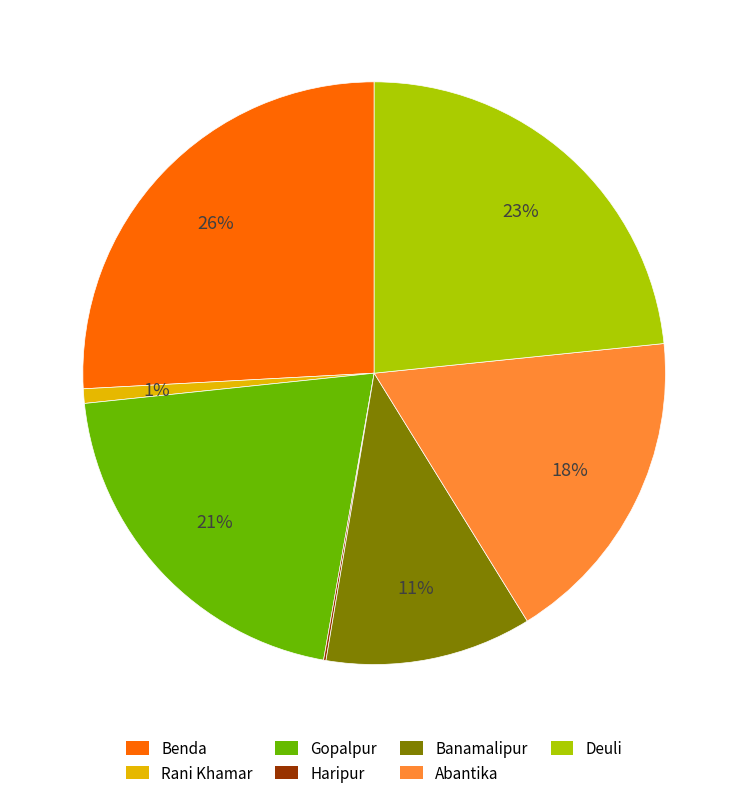

Between Banamalipur and Deuli, which is larger?

Deuli